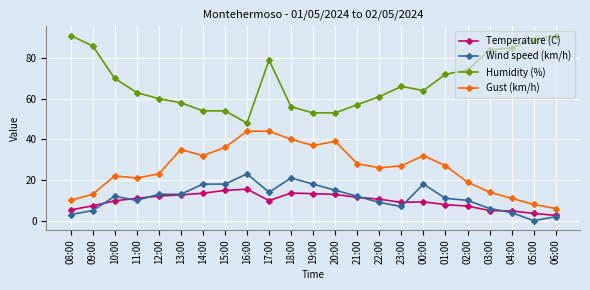

Which series has the largest range (max minus min)?

Humidity (%)